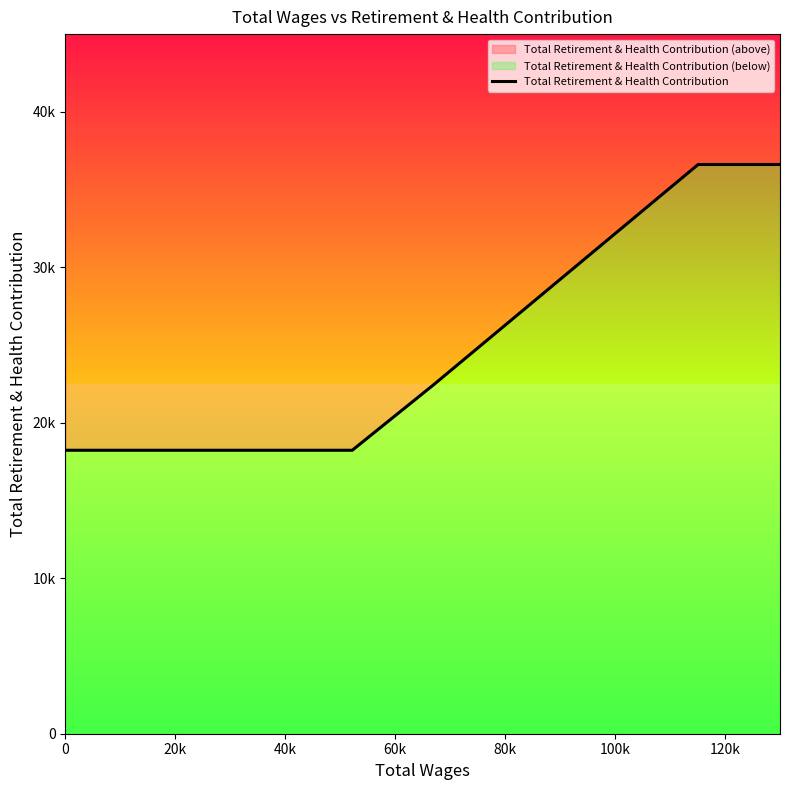

What is the sum of all values?

132136